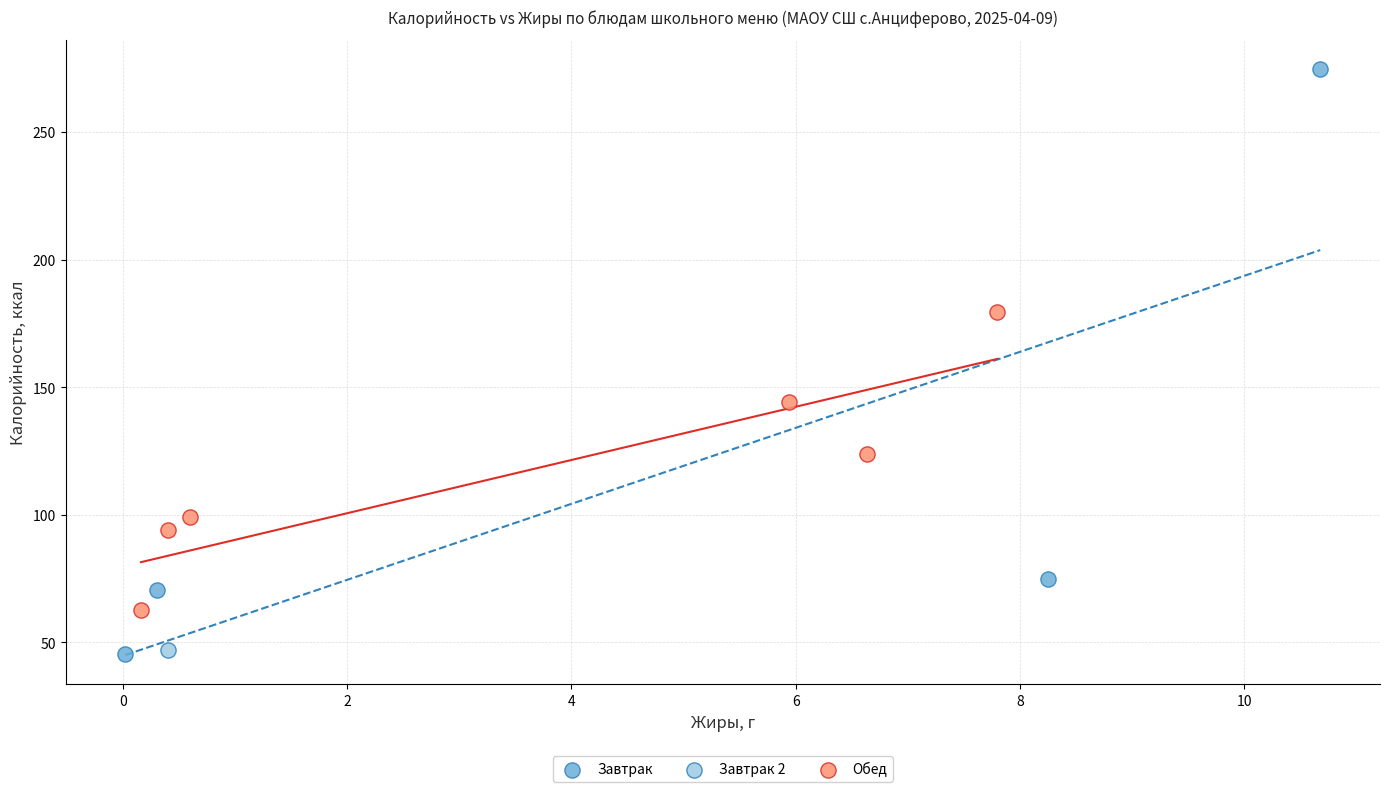

What are all the series names shown in the legend?

Завтрак, Завтрак 2, Обед